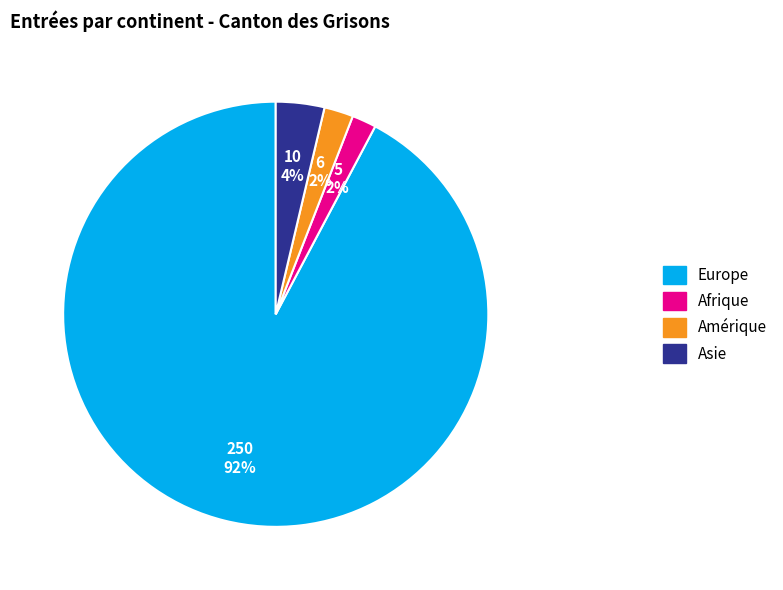

To the nearest percent, what percentage of the pie is Afrique?

2%